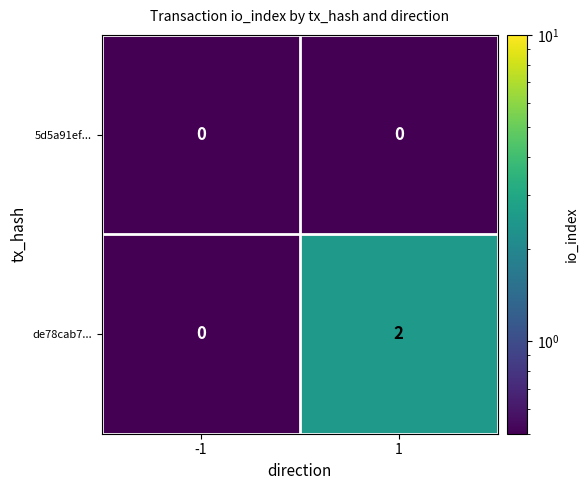

Which series has the largest range (max minus min)?

de78cab7...